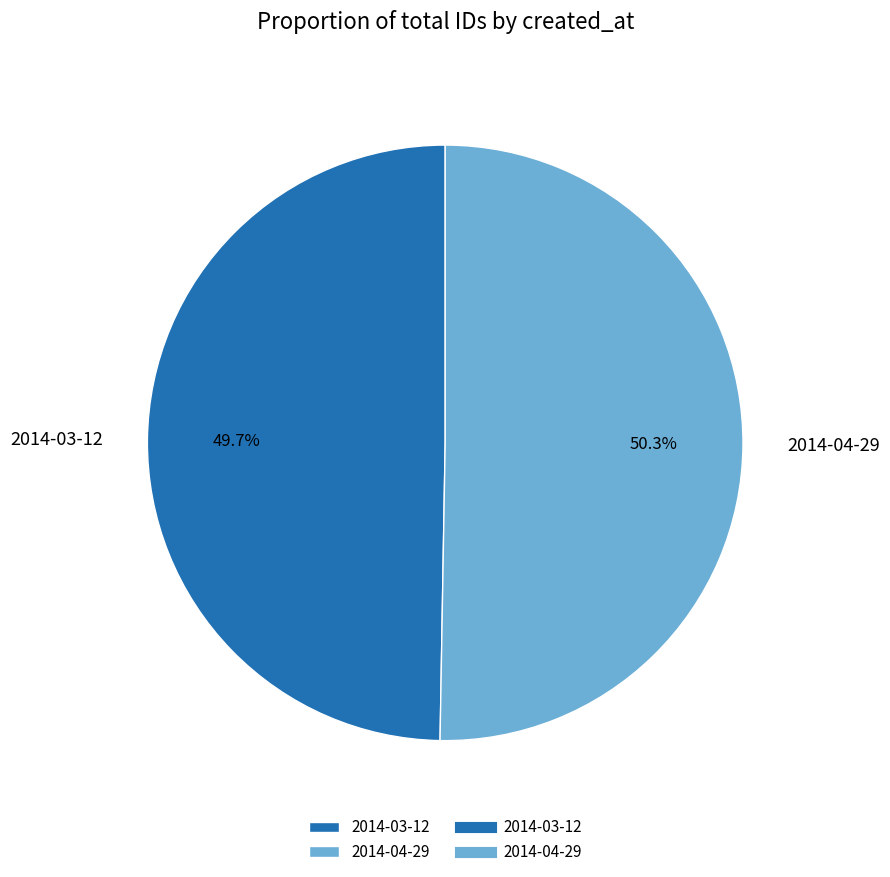

Which has a higher value, 2014-04-29 or 2014-03-12?

2014-04-29